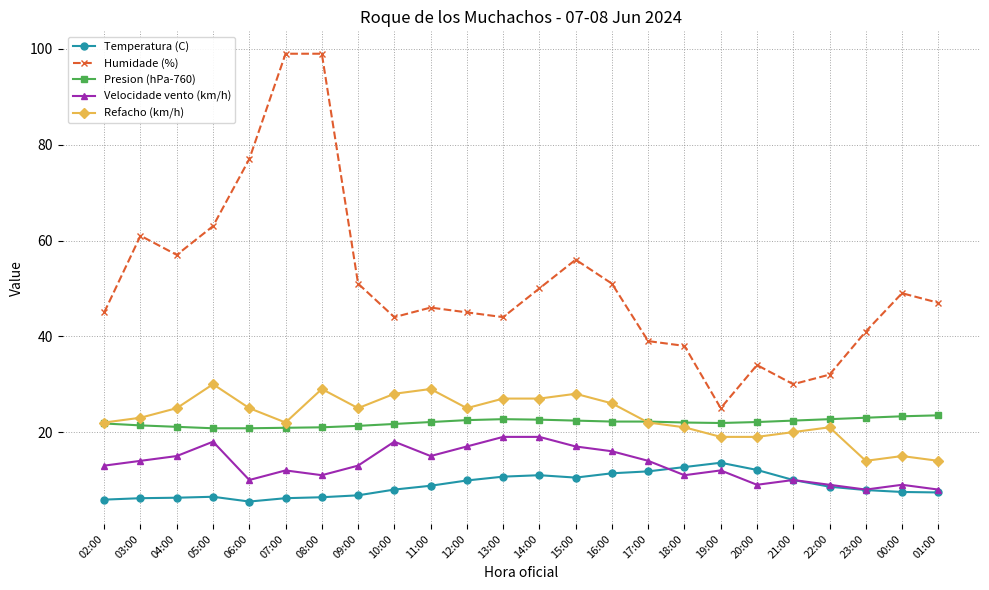

What is the sum of the Velocidade vento (km/h) values at 20:00 and 00:00?

18.0